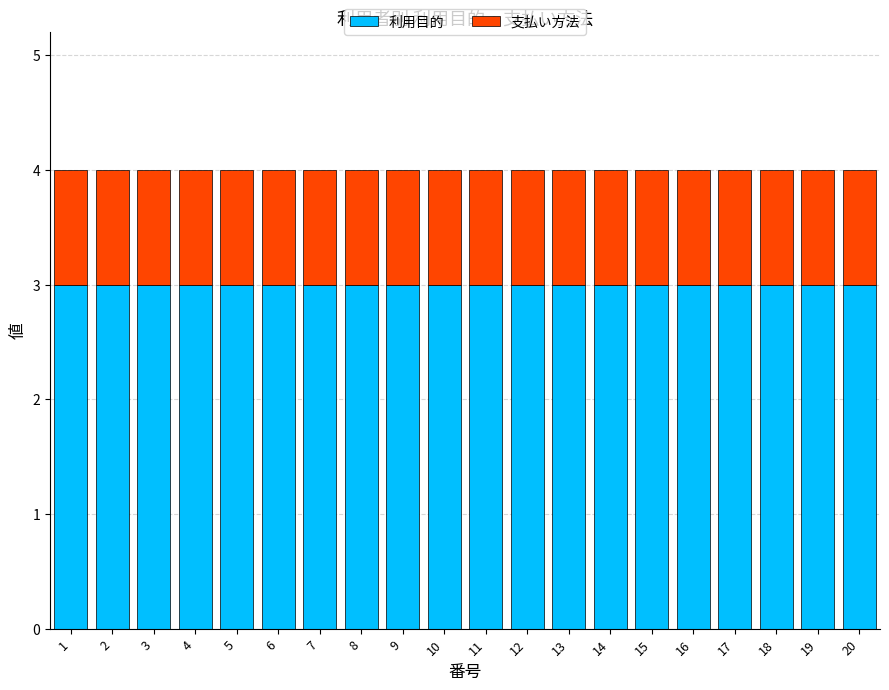

The value of 利用目的 at 4 is 2. True or false?

False